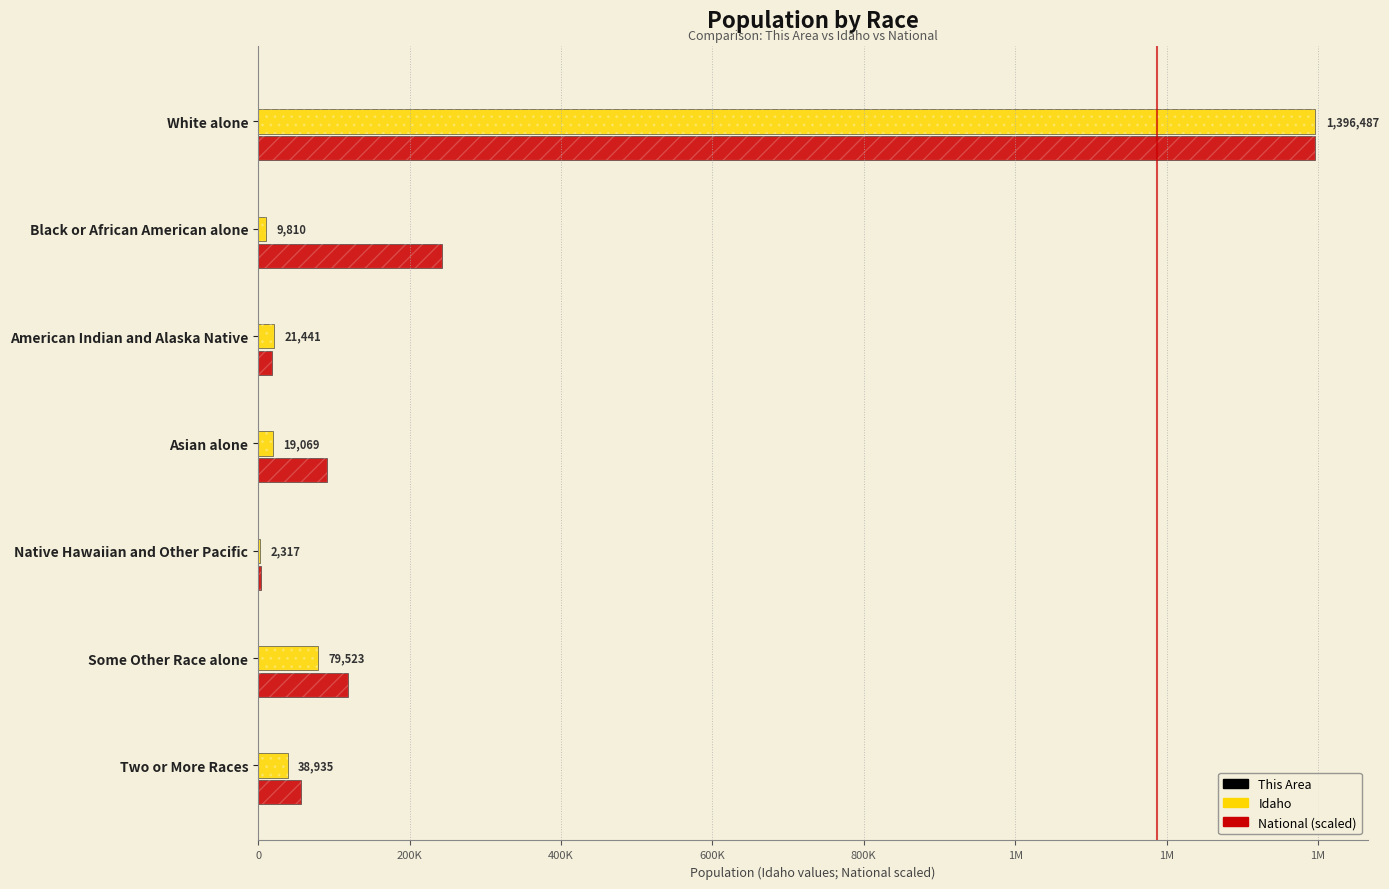

Rank the series by their average value, from lowest to highest.

This Area, Idaho, National